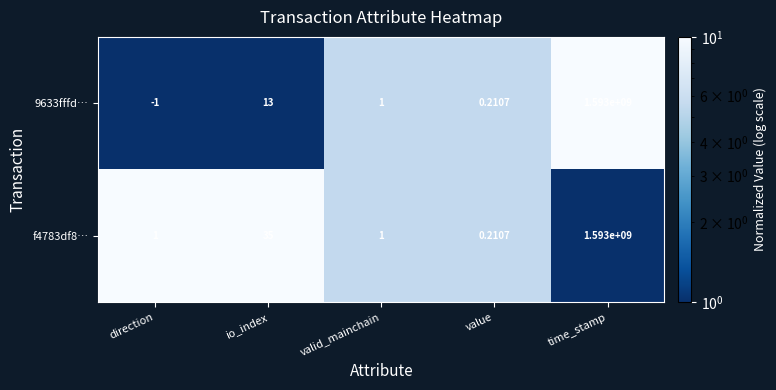

Which category has the highest value in the f4783df8… series?

time_stamp